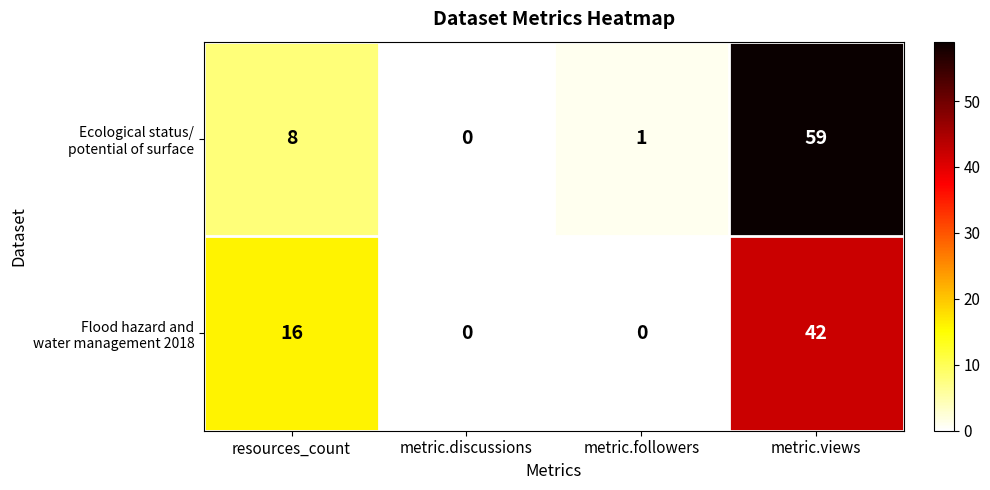

At which category does the chart reach its peak across all series?

metric.views